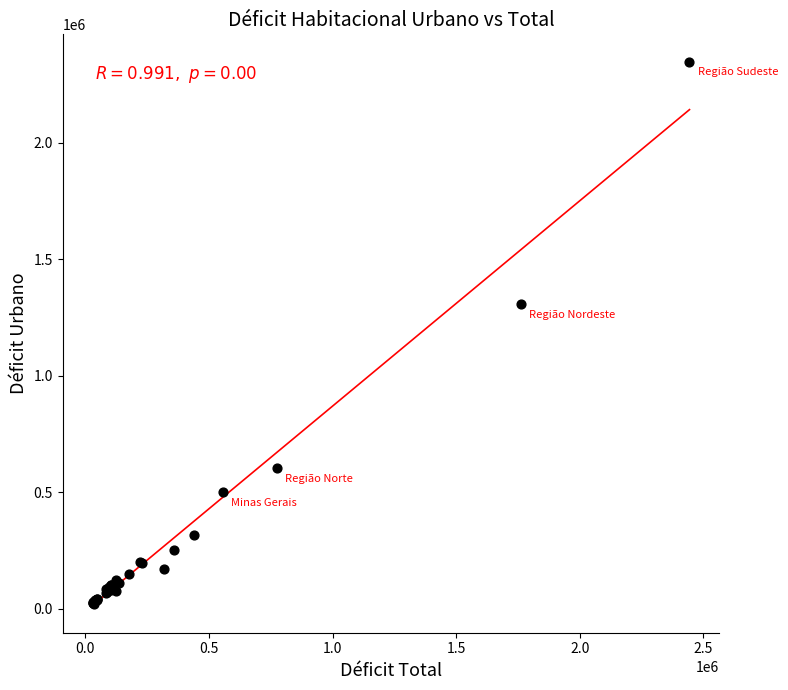

What Y value in the scatter plot is closest to 1184789?

1306000